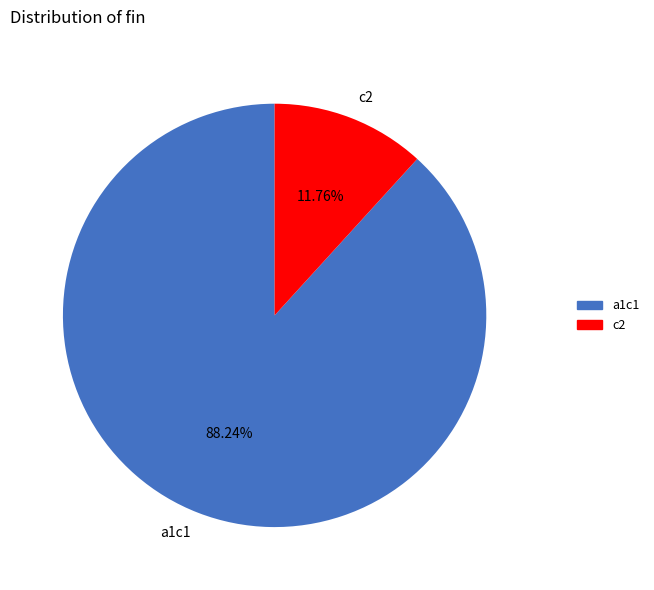

The c2 slice represents 12% of the pie. True or false?

True